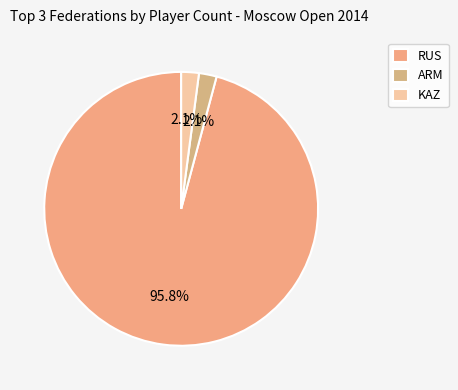

Count the number of slices in the pie.

3